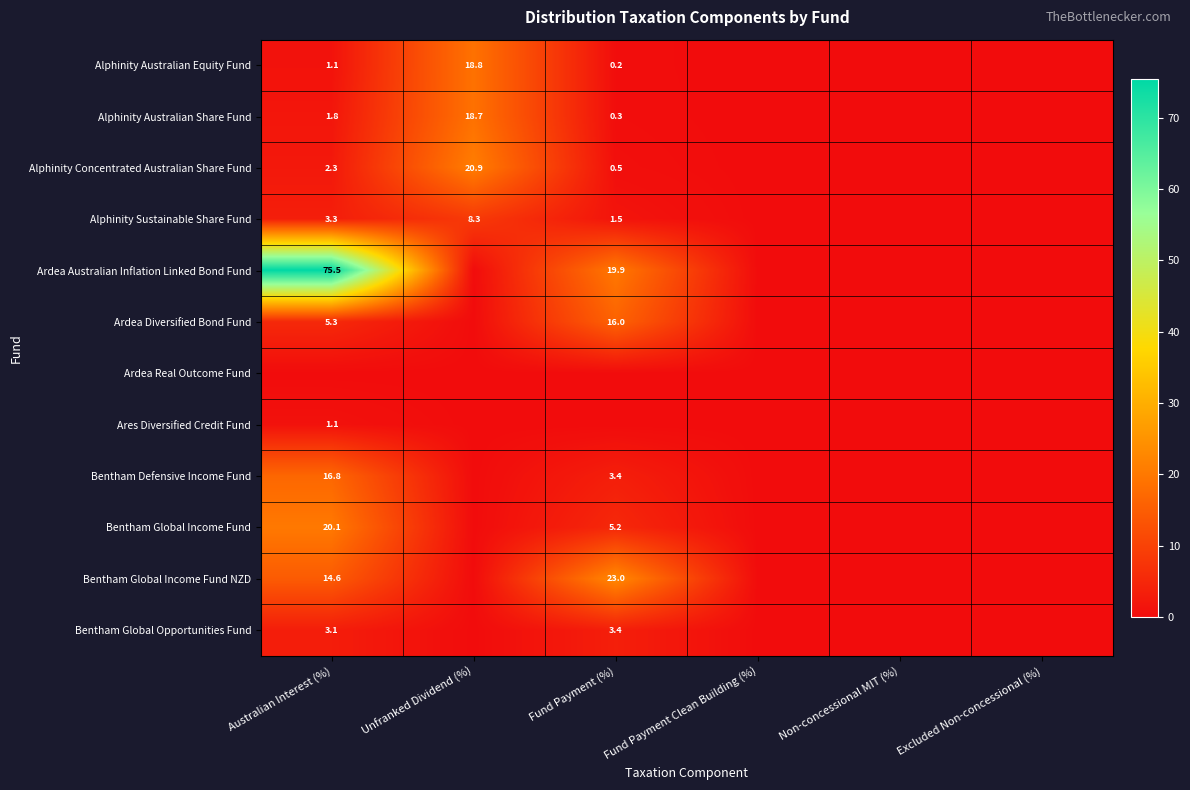

The value of Bentham Global Income Fund NZD at Fund Payment (%) is 23.0. True or false?

True